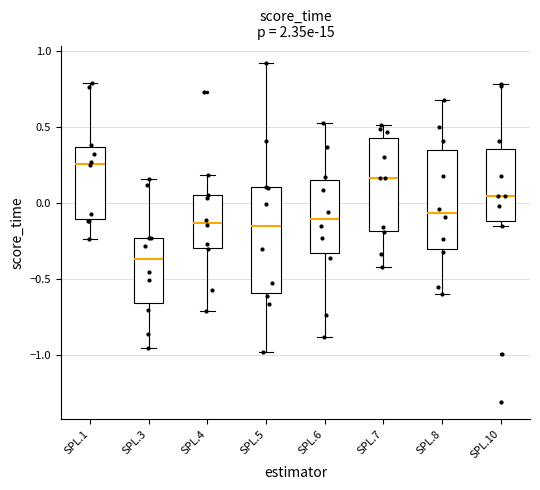

Reading left to right, read every box against the y-axis: the position of its median line, the range the box covers, and the ends of its whiskers. The values are not printed on the chart, so give them approximately, as read against the axis.

SPL.1: median 0.25, box -0.10 to 0.35, whiskers -0.25 to 0.80
SPL.3: median -0.35, box -0.65 to -0.25, whiskers -0.95 to 0.15
SPL.4: median -0.15, box -0.30 to 0.05, whiskers -0.70 to 0.20
SPL.5: median -0.15, box -0.60 to 0.10, whiskers -1.00 to 0.95
SPL.6: median -0.10, box -0.35 to 0.15, whiskers -0.90 to 0.55
SPL.7: median 0.15, box -0.20 to 0.45, whiskers -0.40 to 0.50
SPL.8: median -0.05, box -0.30 to 0.35, whiskers -0.60 to 0.70
SPL.10: median 0.05, box -0.10 to 0.35, whiskers -0.15 to 0.80